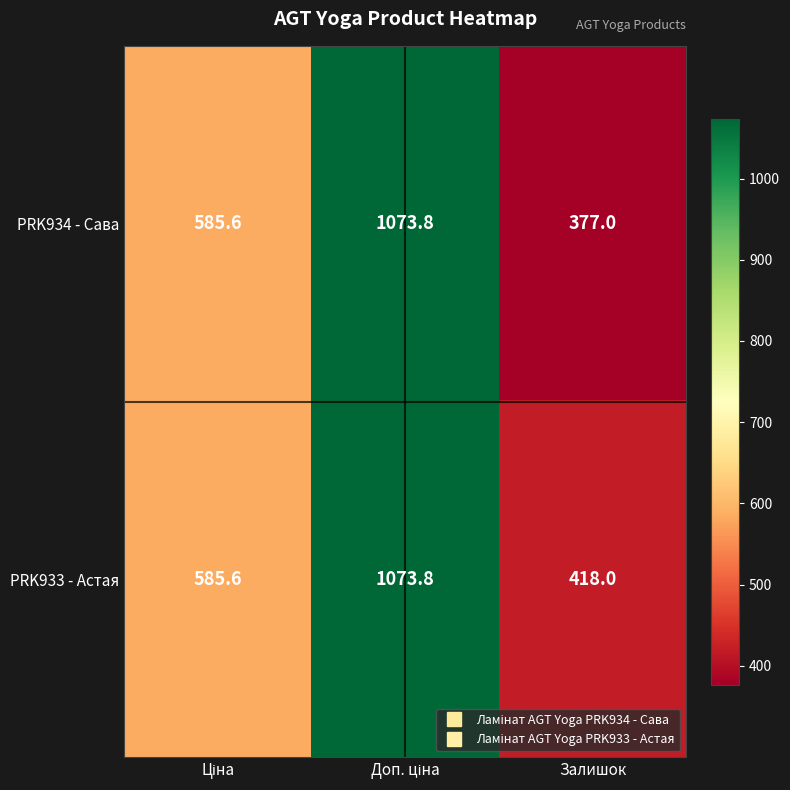

Count the number of categories in the chart.

3